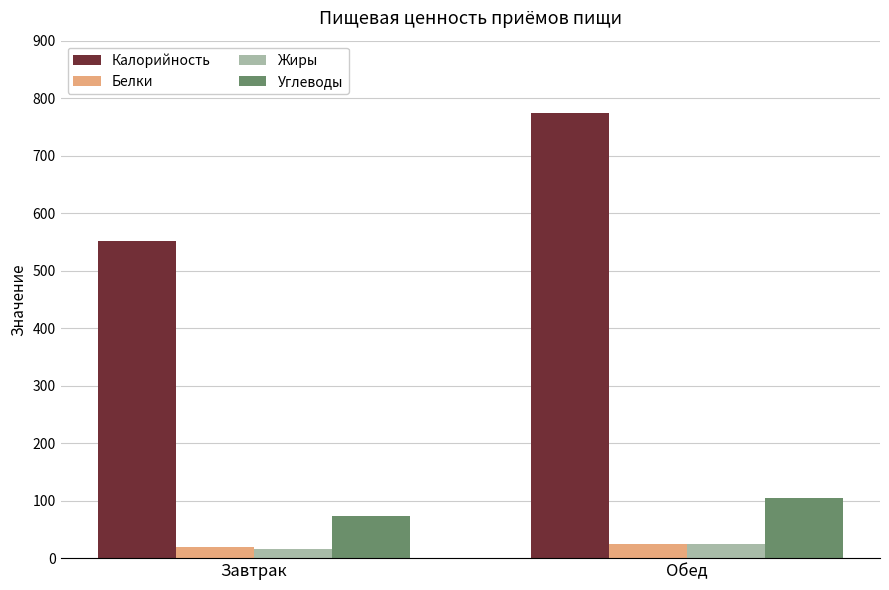

Reading left to right, transcribe all the data shown in this chart.

Калорийность: 550.9	774.9
Белки: 18.6	25.4
Жиры: 16.6	24.5
Углеводы: 73.3	104.0